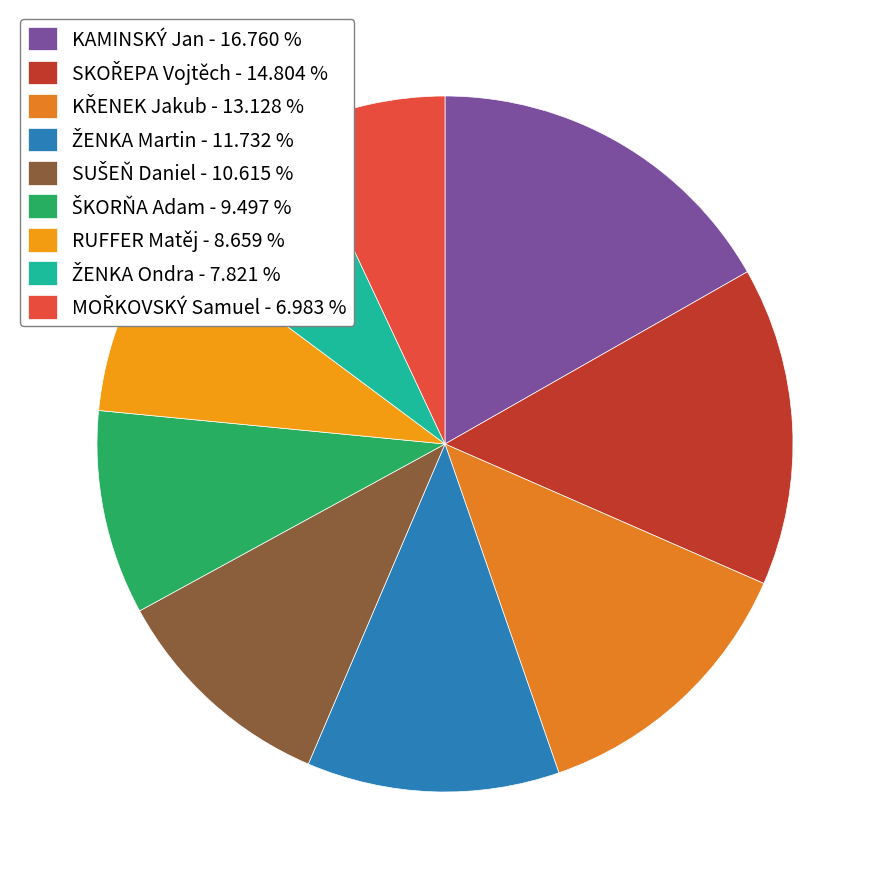

How many slices are in this pie chart?

9